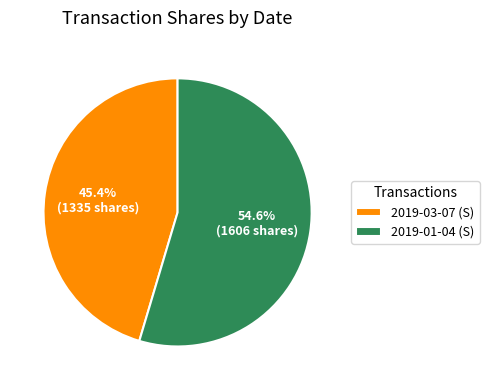

Which category has the smallest portion of the pie?

2019-03-07 (S)